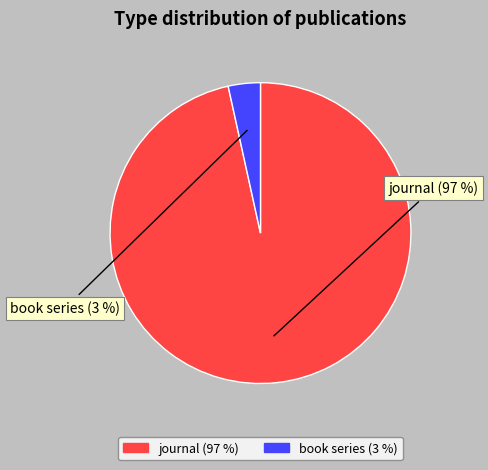

Which slice represents more than half of the pie?

journal